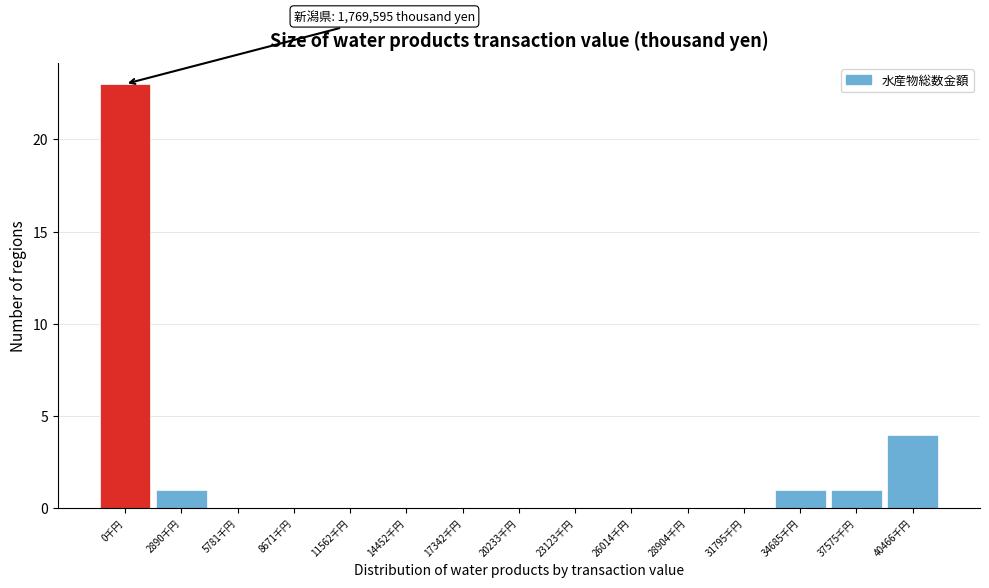

Reading right to left, what are all the values shown in this chart?

40466千円=4	37575千円=1	34685千円=1	31795千円=0	28904千円=0	26014千円=0	23123千円=0	20233千円=0	17342千円=0	14452千円=0	11562千円=0	8671千円=0	5781千円=0	2890千円=1	0千円=23